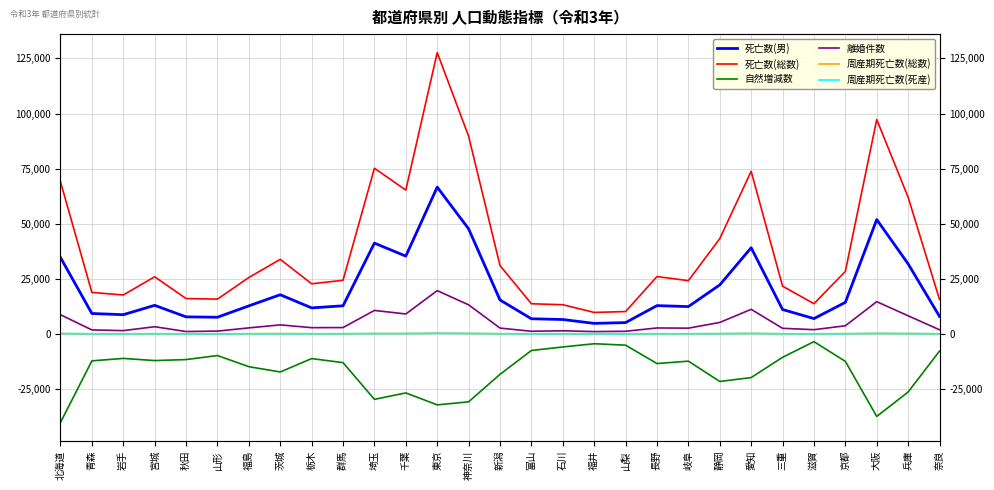

What are all the series names shown in the legend?

死亡数(男), 死亡数(総数), 自然増減数, 離婚件数, 周産期死亡数(総数), 周産期死亡数(死産)